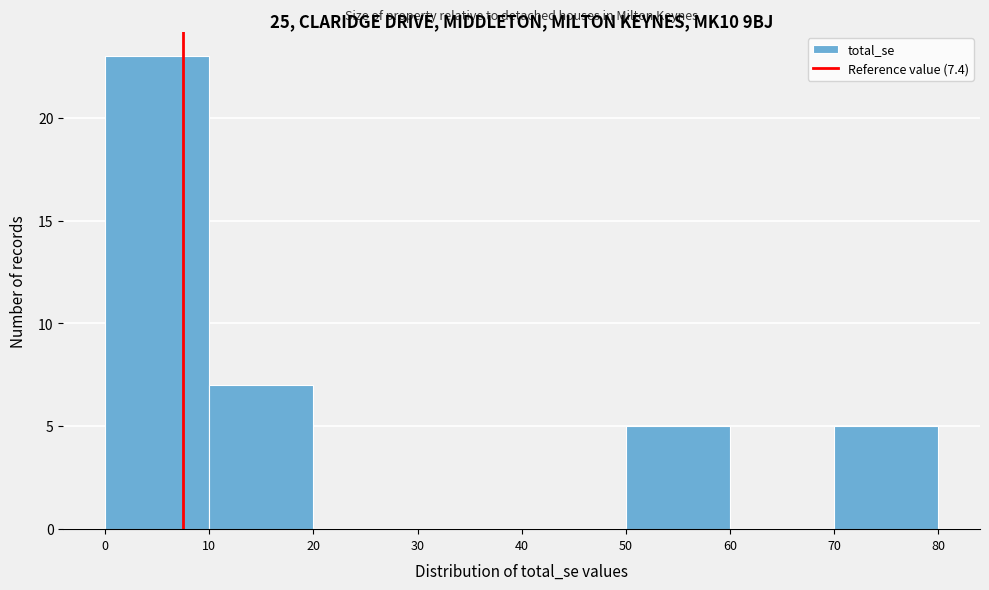

Over which range of the x-axis is the bar tallest?

0 to 10